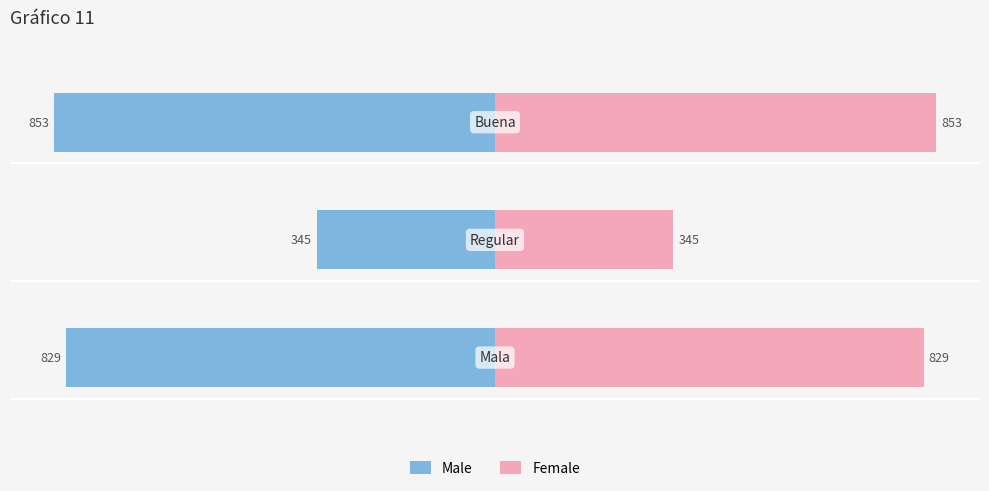

How many values in the Male series exceed -829?

1